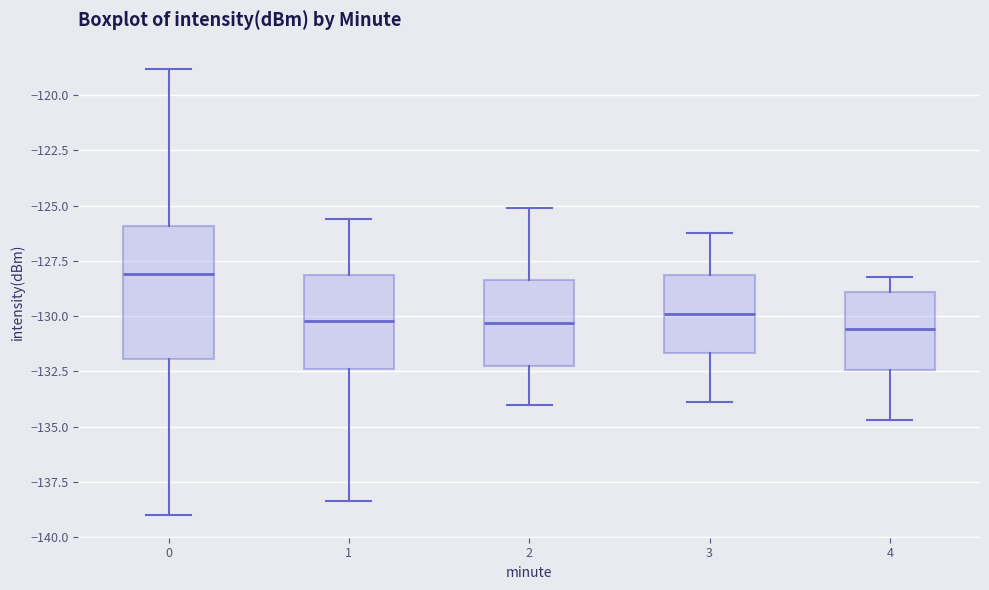

Reading left to right, read every box against the y-axis: the position of its median line, the range the box covers, and the ends of its whiskers. The values are not printed on the chart, so give them approximately, as read against the axis.

0: median -128.0, box -132.0 to -126.0, whiskers -139.0 to -119.0
1: median -130.0, box -132.5 to -128.0, whiskers -138.5 to -125.5
2: median -130.5, box -132.0 to -128.5, whiskers -134.0 to -125.0
3: median -130.0, box -131.5 to -128.0, whiskers -134.0 to -126.0
4: median -130.5, box -132.5 to -129.0, whiskers -134.5 to -128.0